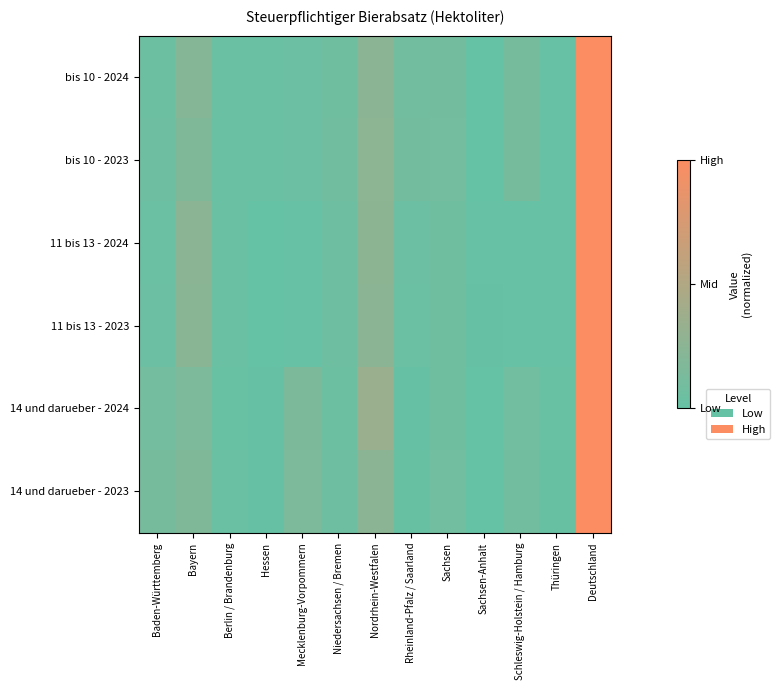

Reading left to right, list all the values displayed in this chart.

bis 10 - 2024: Baden-Württemberg=0.0	Bayern=0.2	Berlin / Brandenburg=0.0	Hessen=0.0	Mecklenburg-Vorpommern=0.0	Niedersachsen / Bremen=0.1	Nordrhein-Westfalen=0.3	Rheinland-Pfalz / Saarland=0.1	Sachsen=0.1	Sachsen-Anhalt=0.0	Schleswig-Holstein / Hamburg=0.1	Thüringen=0.0	Deutschland=1.0
bis 10 - 2023: Baden-Württemberg=0.1	Bayern=0.2	Berlin / Brandenburg=0.0	Hessen=0.0	Mecklenburg-Vorpommern=0.0	Niedersachsen / Bremen=0.1	Nordrhein-Westfalen=0.3	Rheinland-Pfalz / Saarland=0.1	Sachsen=0.1	Sachsen-Anhalt=0.0	Schleswig-Holstein / Hamburg=0.1	Thüringen=0.0	Deutschland=1.0
11 bis 13 - 2024: Baden-Württemberg=0.0	Bayern=0.3	Berlin / Brandenburg=0.0	Hessen=0.0	Mecklenburg-Vorpommern=0.0	Niedersachsen / Bremen=0.1	Nordrhein-Westfalen=0.3	Rheinland-Pfalz / Saarland=0.0	Sachsen=0.1	Sachsen-Anhalt=0.0	Schleswig-Holstein / Hamburg=0.0	Thüringen=0.0	Deutschland=1.0
11 bis 13 - 2023: Baden-Württemberg=0.0	Bayern=0.2	Berlin / Brandenburg=0.0	Hessen=0.0	Mecklenburg-Vorpommern=0.0	Niedersachsen / Bremen=0.1	Nordrhein-Westfalen=0.3	Rheinland-Pfalz / Saarland=0.0	Sachsen=0.1	Sachsen-Anhalt=0.0	Schleswig-Holstein / Hamburg=0.0	Thüringen=0.0	Deutschland=1.0
14 und darueber - 2024: Baden-Württemberg=0.1	Bayern=0.2	Berlin / Brandenburg=0.0	Hessen=0.0	Mecklenburg-Vorpommern=0.2	Niedersachsen / Bremen=0.0	Nordrhein-Westfalen=0.4	Rheinland-Pfalz / Saarland=0.0	Sachsen=0.1	Sachsen-Anhalt=0.0	Schleswig-Holstein / Hamburg=0.1	Thüringen=0.0	Deutschland=1.0
14 und darueber - 2023: Baden-Württemberg=0.1	Bayern=0.2	Berlin / Brandenburg=0.0	Hessen=0.0	Mecklenburg-Vorpommern=0.1	Niedersachsen / Bremen=0.1	Nordrhein-Westfalen=0.2	Rheinland-Pfalz / Saarland=0.0	Sachsen=0.1	Sachsen-Anhalt=0.0	Schleswig-Holstein / Hamburg=0.1	Thüringen=0.0	Deutschland=1.0